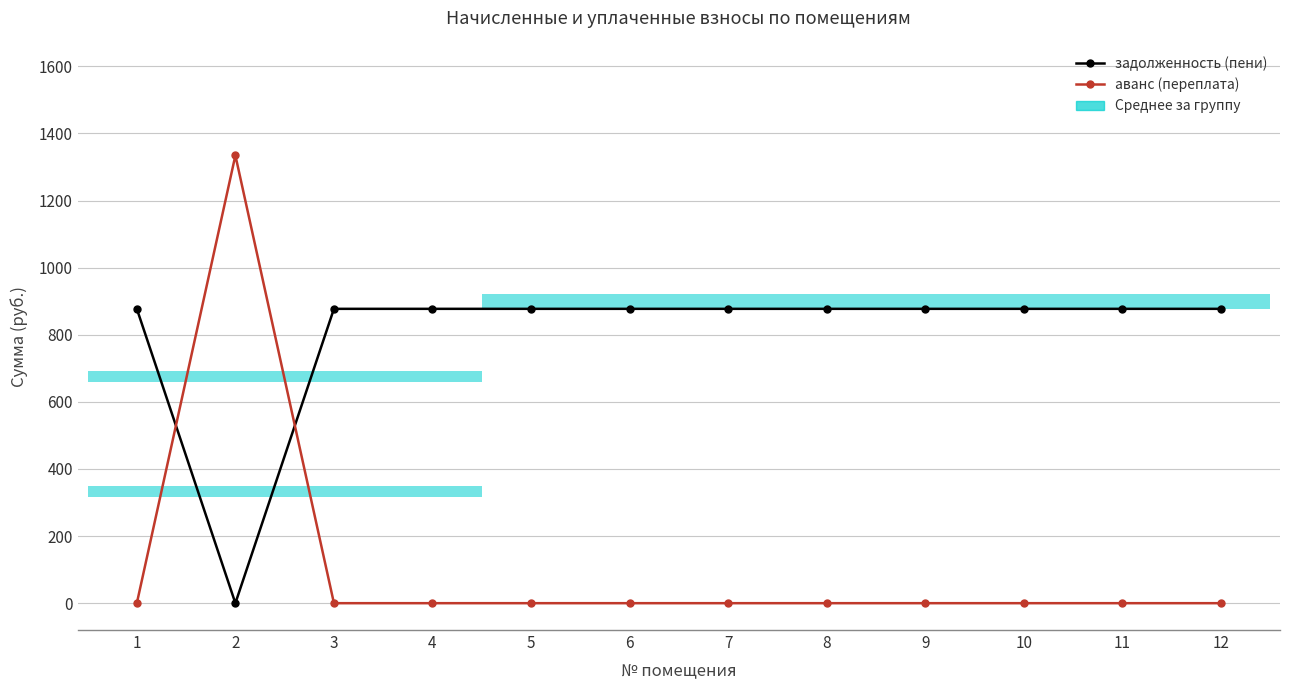

Rank the series by their maximum value, from highest to lowest.

аванс (переплата), задолженность (пени)